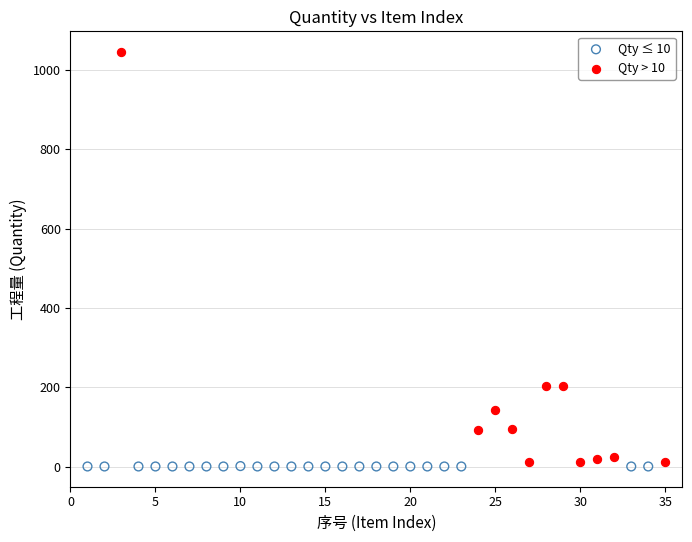

Which series contains the highest Y value?

Qty > 10